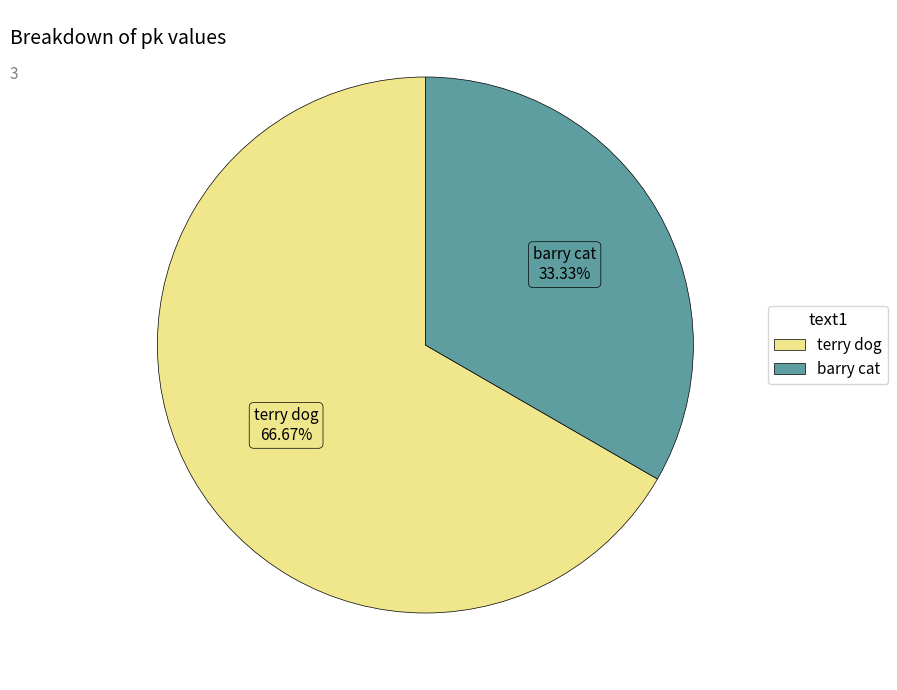

To the nearest percent, what portion does barry cat represent?

33%